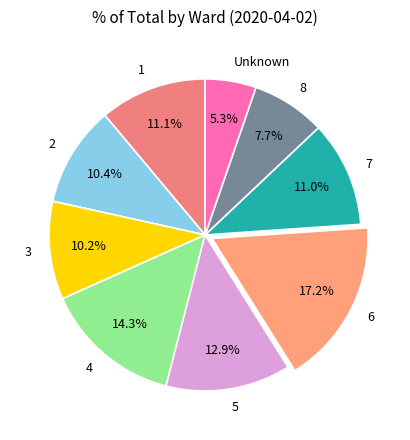

To the nearest percent, what is the average slice percentage?

11%